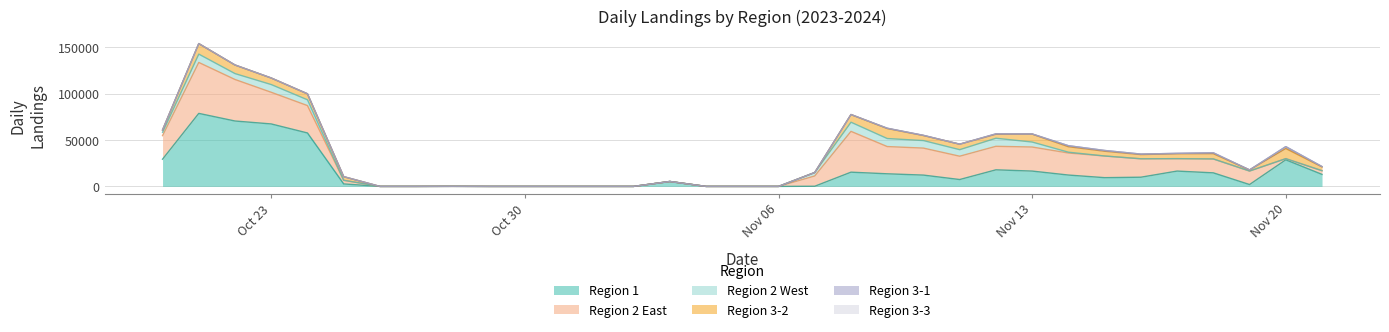

Reading left to right, list all the values displayed in this chart.

Region 1: 29352	78713	70499	67336	57605	2674	0	0	71	0	0	0	0	0	5313	0	0	0	171	15340	13594	12187	7407	17874	16529	12245	9427	9914	16525	14615	2015	28664	12955
Region 3-2: 2503	11351	9273	7066	6454	3902	0	0	0	0	0	0	0	0	0	0	0	0	0	8274	10778	5417	5918	4258	8549	5898	5142	4542	5269	5660	1196	10924	4094
Region 3-1: 0	0	0	0	0	0	0	0	0	0	0	0	0	0	0	0	0	0	0	0	334	219	0	460	173	1096	815	528	443	970	0	2037	351
Region 2 East: 25390	54926	44753	34120	29506	3929	0	0	0	0	0	0	0	0	0	0	0	0	11118	43989	29363	29100	25143	25352	25929	23763	23354	19859	13392	15000	14546	1261	3968
Region 2 West: 3593	8970	6359	8333	6245	0	0	0	0	0	0	0	0	0	0	0	0	0	3691	9871	8656	8123	7057	8713	5374	878	0	0	0	0	0	0	0
Region 3-3: 0	0	0	0	0	0	0	0	0	0	0	0	0	0	0	0	0	0	0	0	0	0	0	0	0	0	0	0	0	0	0	0	0